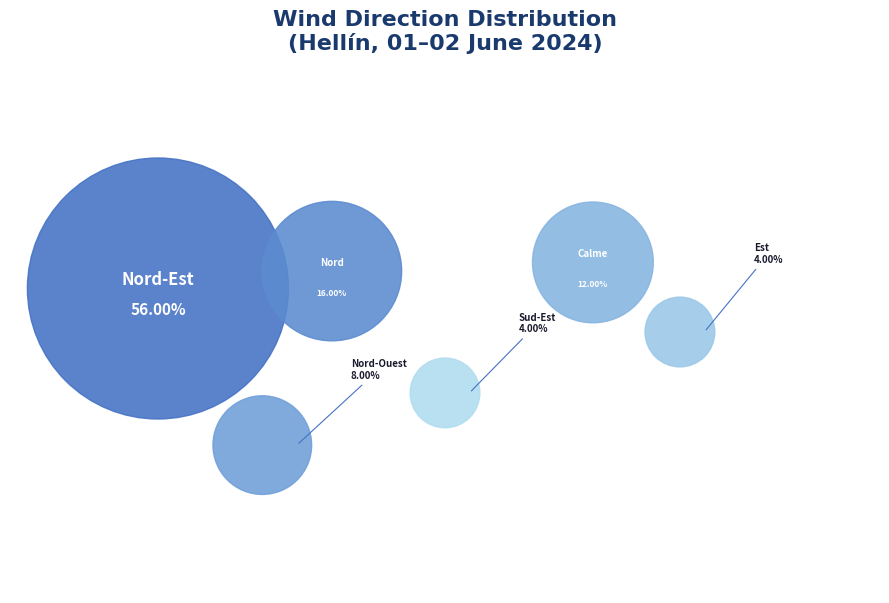

What is the ratio of the value at Nord-Est to the value at Calme?

4.7